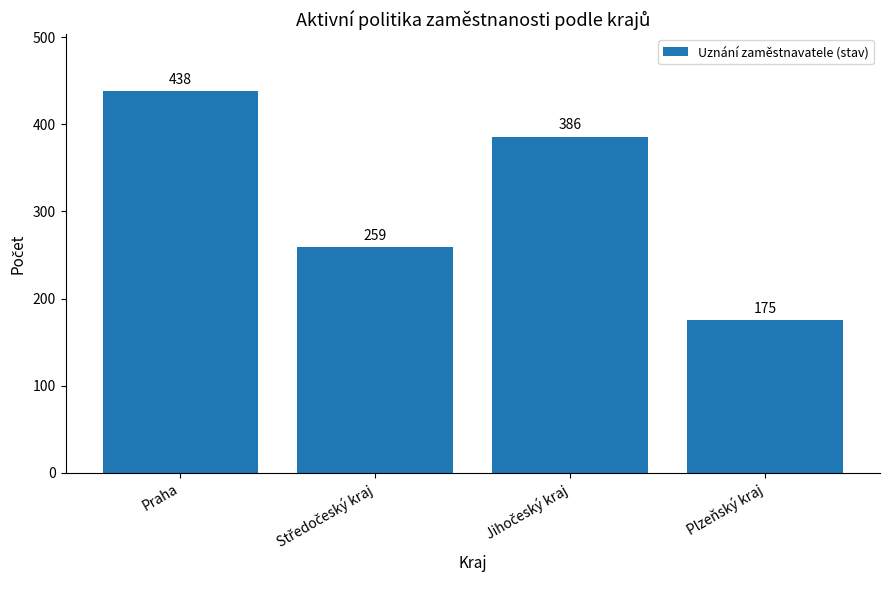

Is it true that the value at Praha is 438?

True